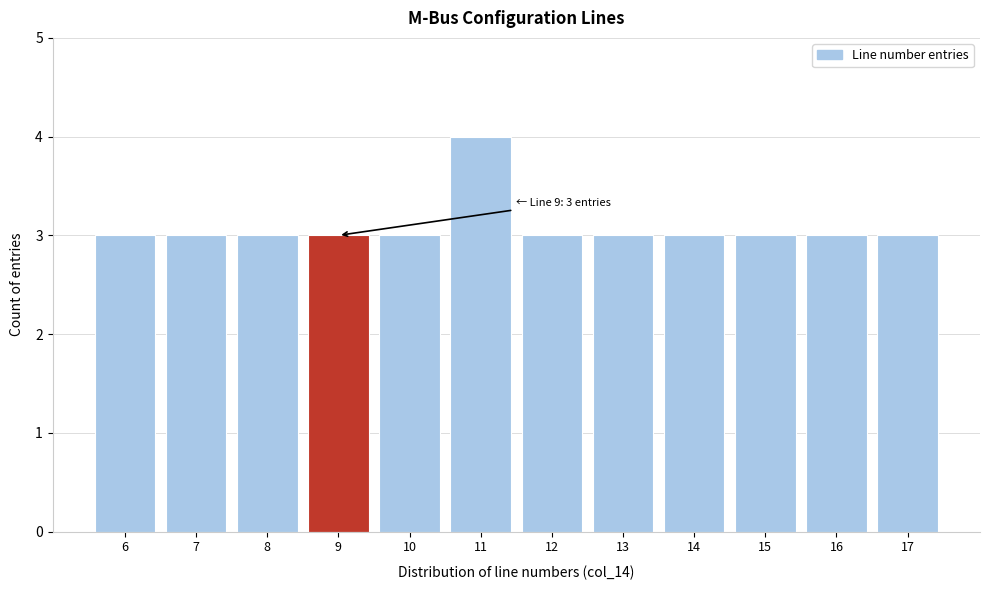

Reading left to right, transcribe all the data shown in this chart.

3	3	3	3	3	4	3	3	3	3	3	3